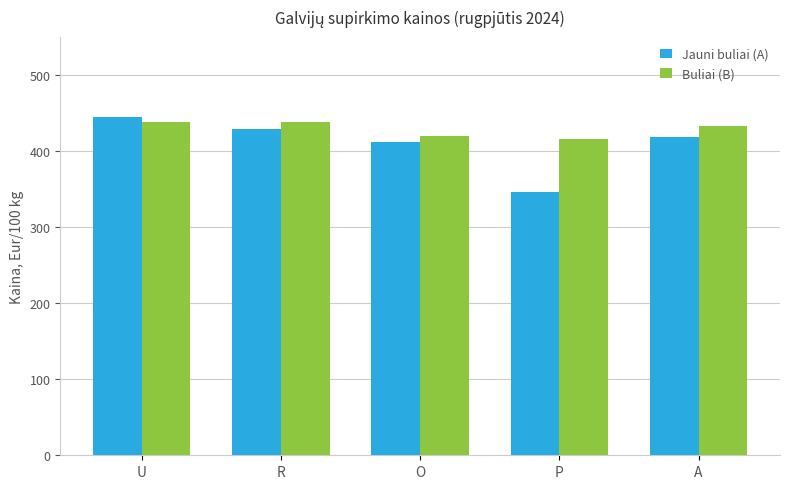

What is the sum of all Jauni buliai (A) values?

2048.2